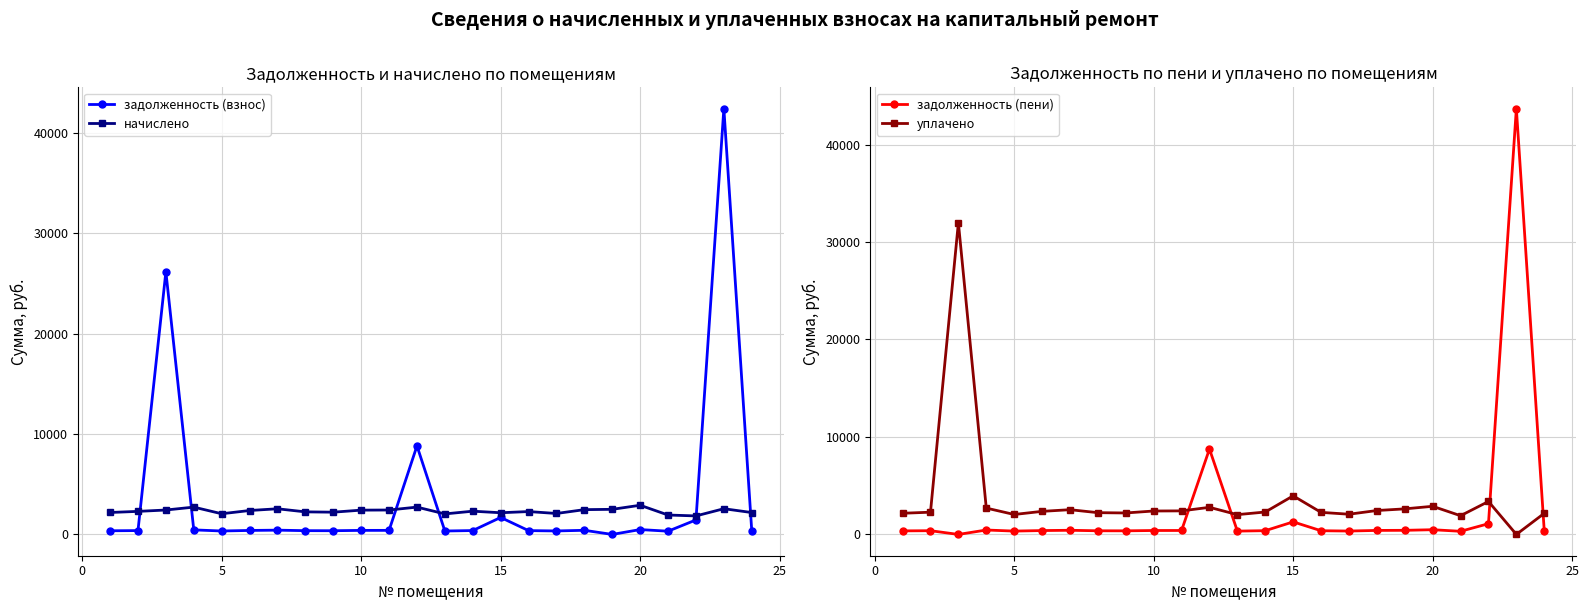

How many data points does each series have?

24